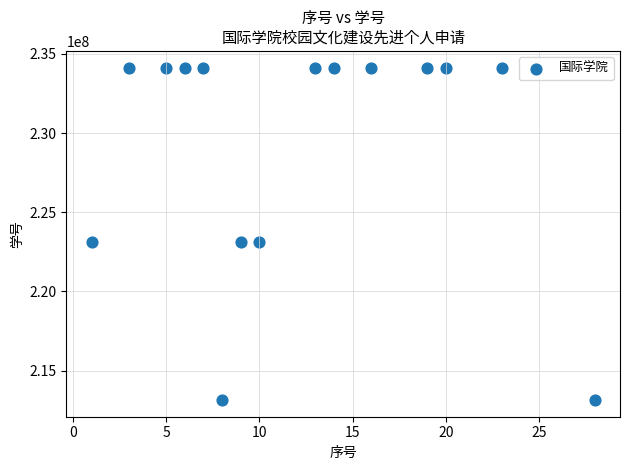

What is the range of X values (max minus min)?

27